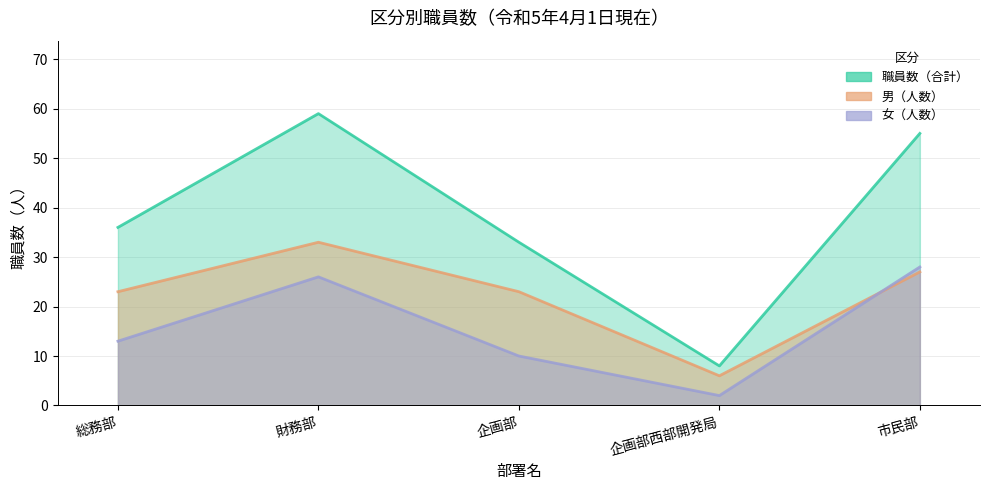

List the series in order of their peak value, lowest first.

女（人数）, 男（人数）, 職員数